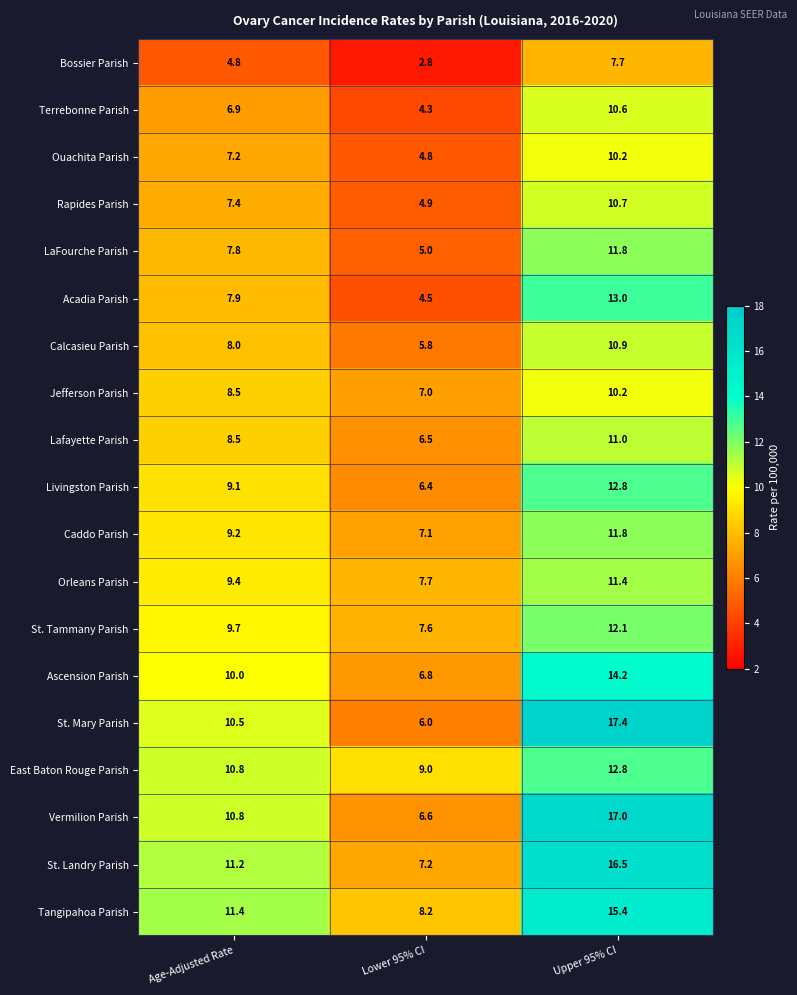

What value does the Livingston Parish series have at Age-Adjusted Rate?

9.1